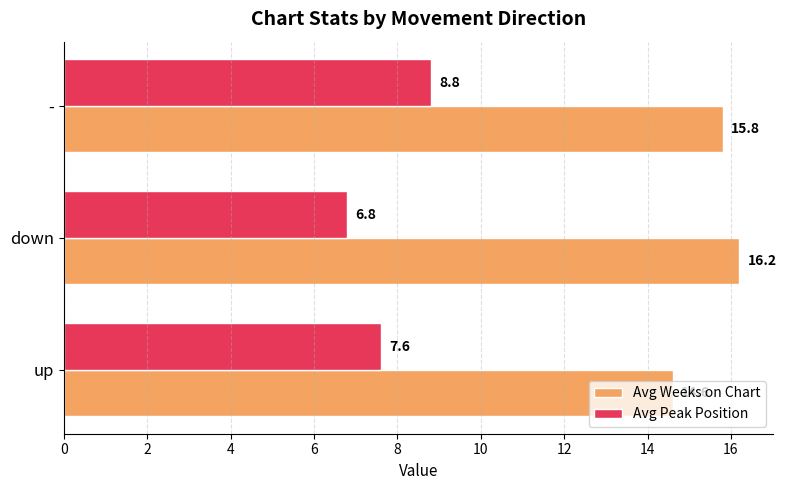

What value does the Avg Peak Position series have at down?

6.8